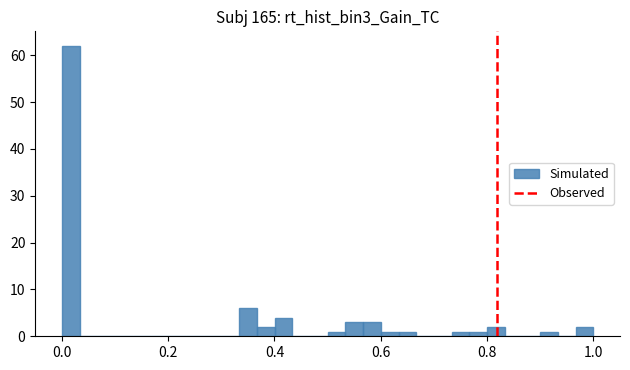

Around what value on the x-axis is the tallest bar? Give the approximate position of its centre, as read against the axis.

0.02